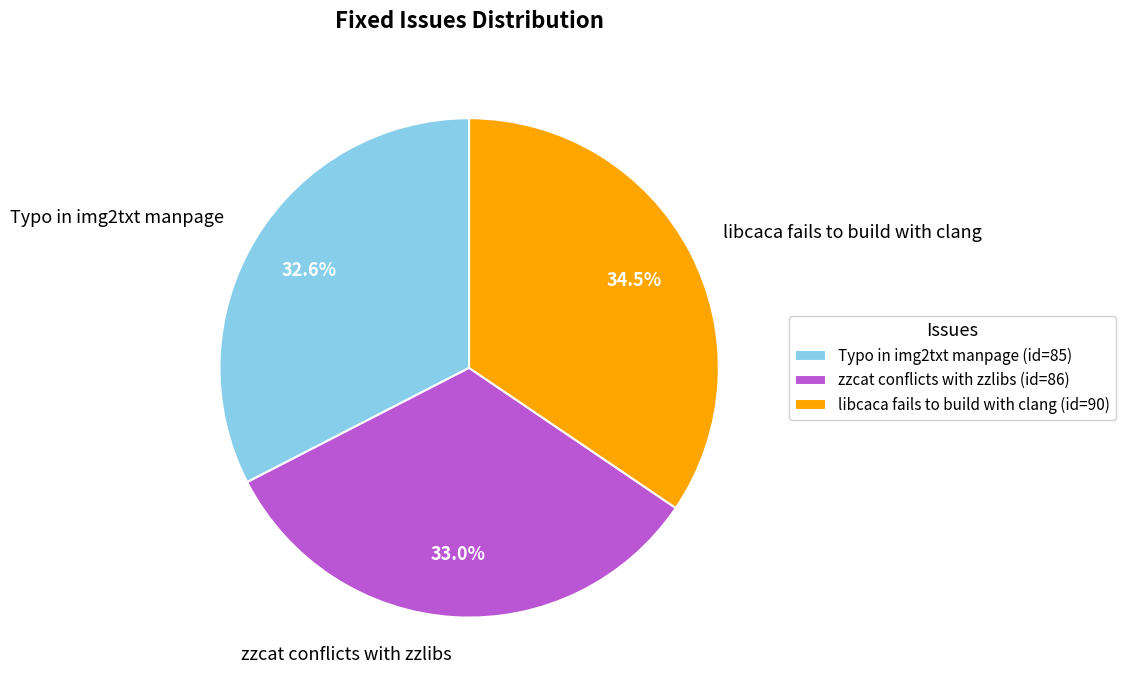

What percentage do Typo in img2txt manpage and zzcat conflicts with zzlibs together represent?

65.5%